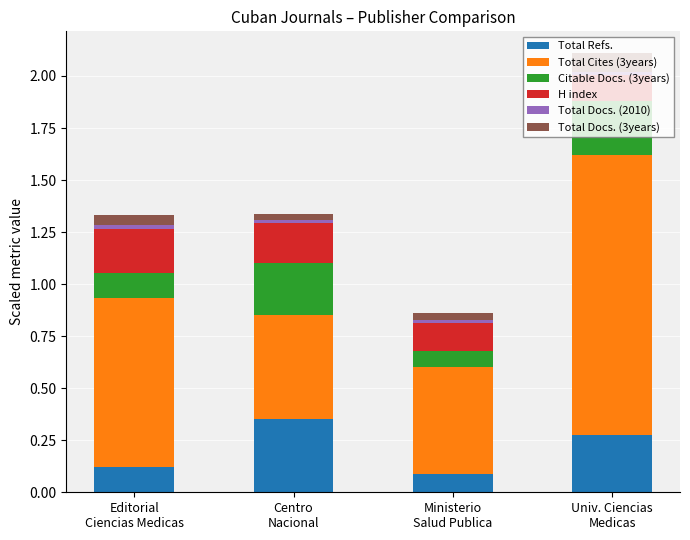

What is the sum of all Total Refs. values?

0.8